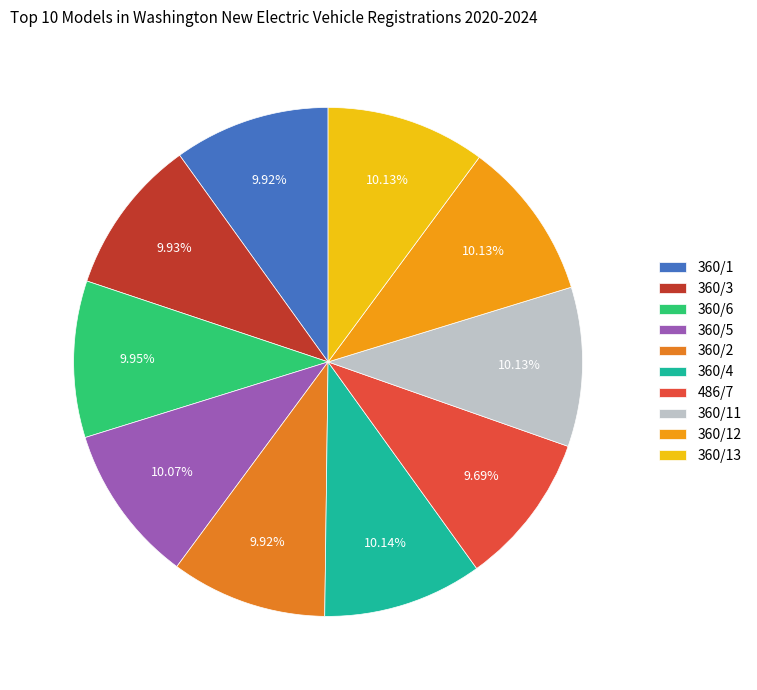

Is there a majority slice in this chart?

No